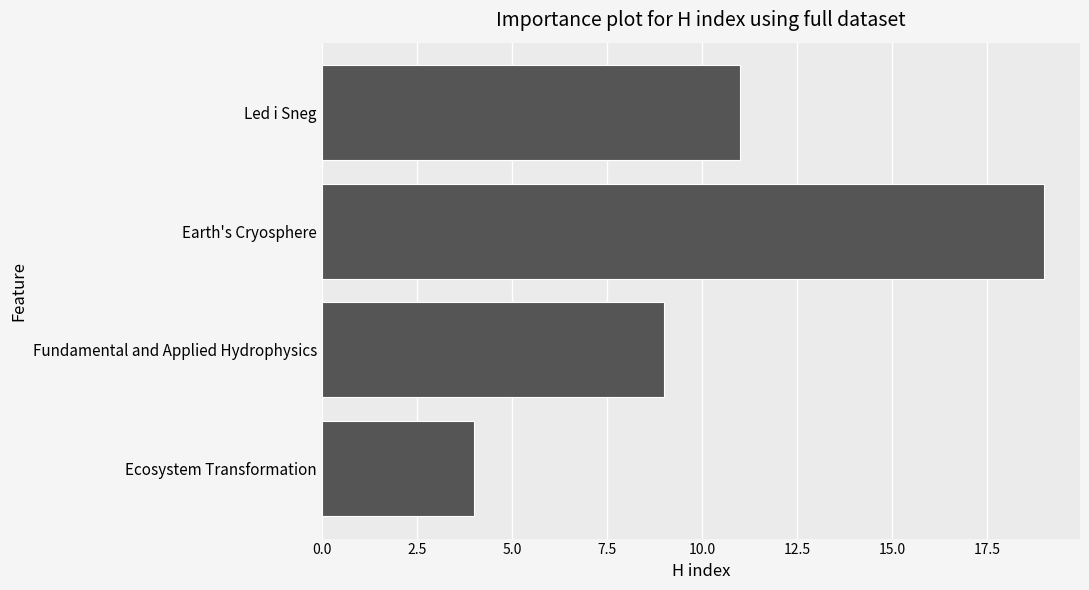

Reading bottom to top, list all the values displayed in this chart.

4	9	19	11